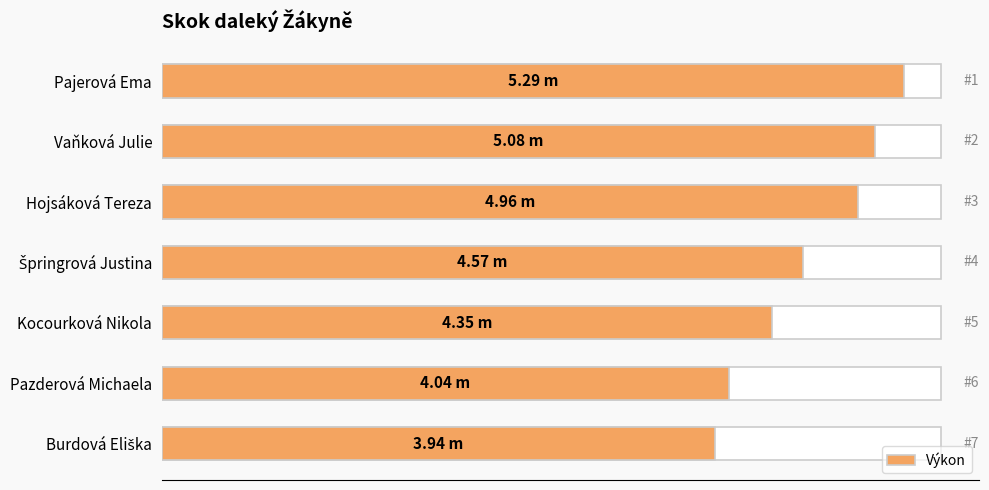

How many data points does each series have?

7